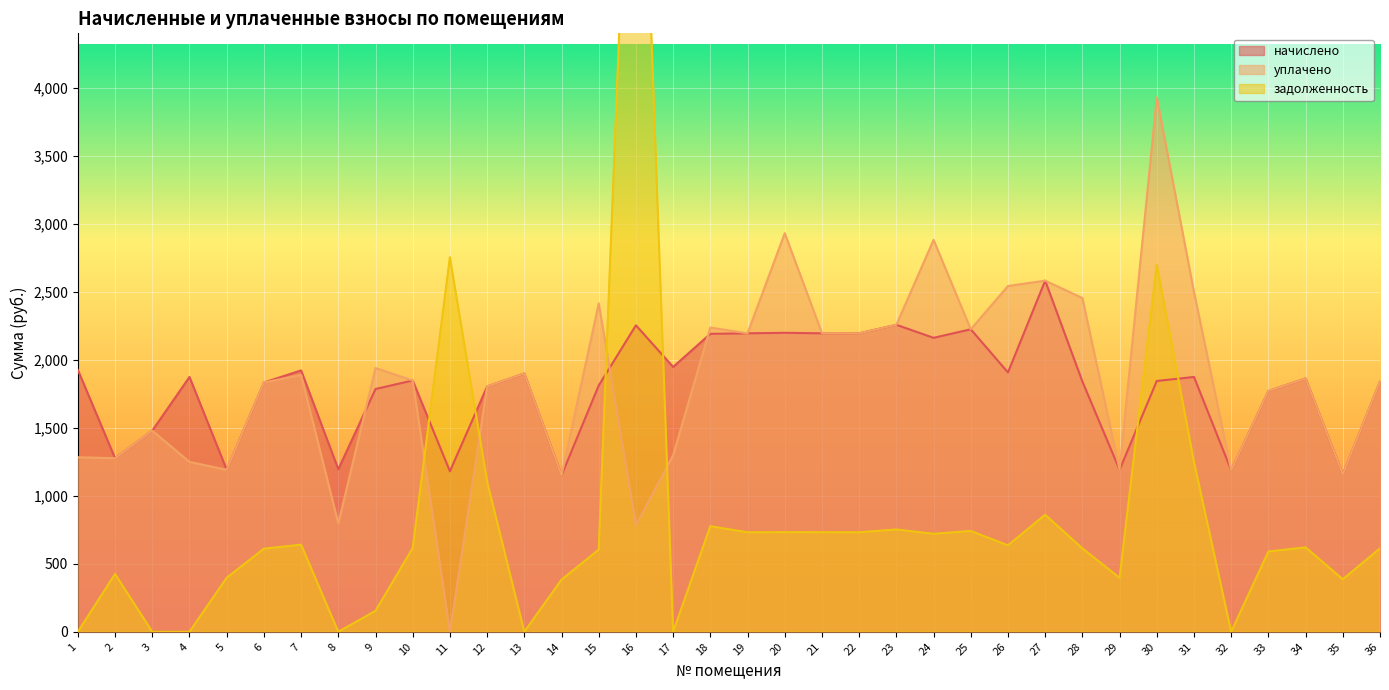

What is the difference between the second highest and minimum values in the начислено series?

1106.1